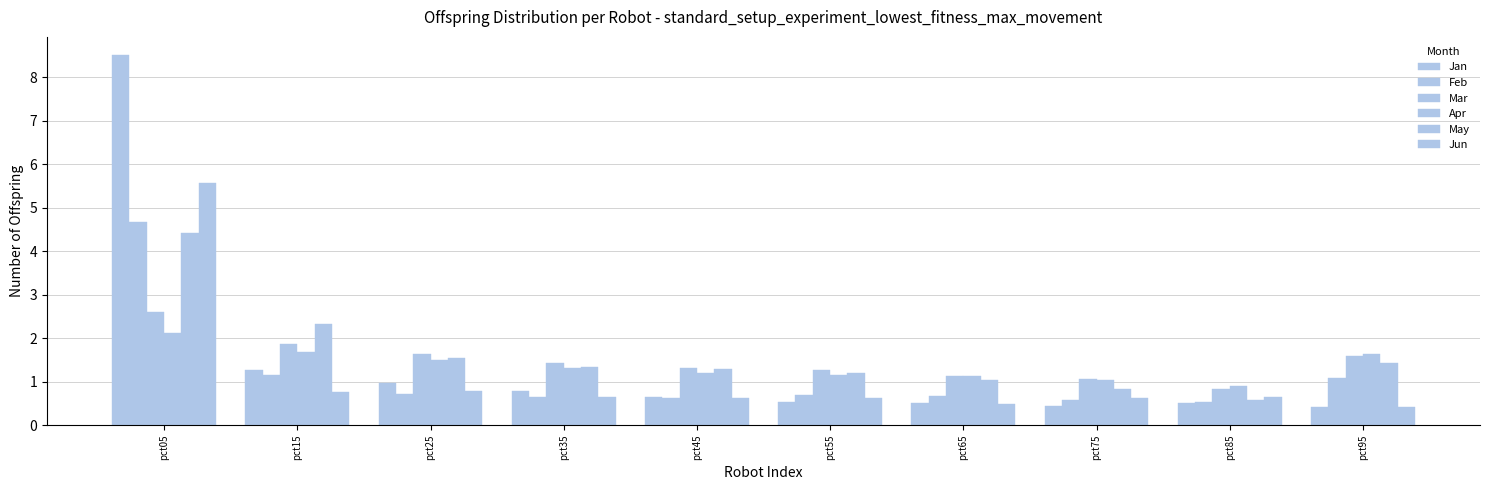

The value of Apr at pct55 is 1.2. True or false?

True